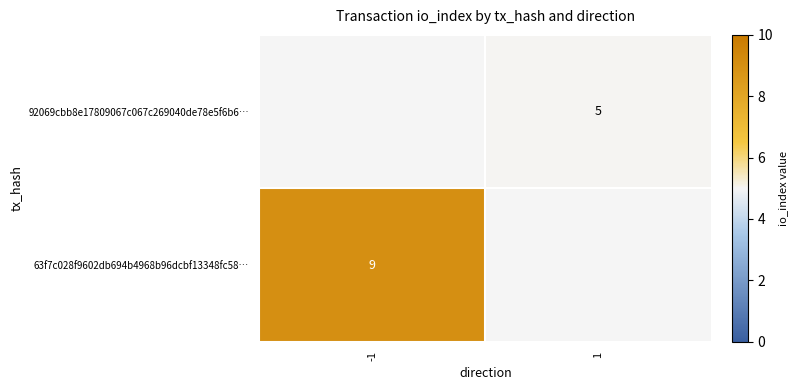

The value of 92069cbb8e17809067c067c269040de78e5f6b6… at 1 is 1. True or false?

False